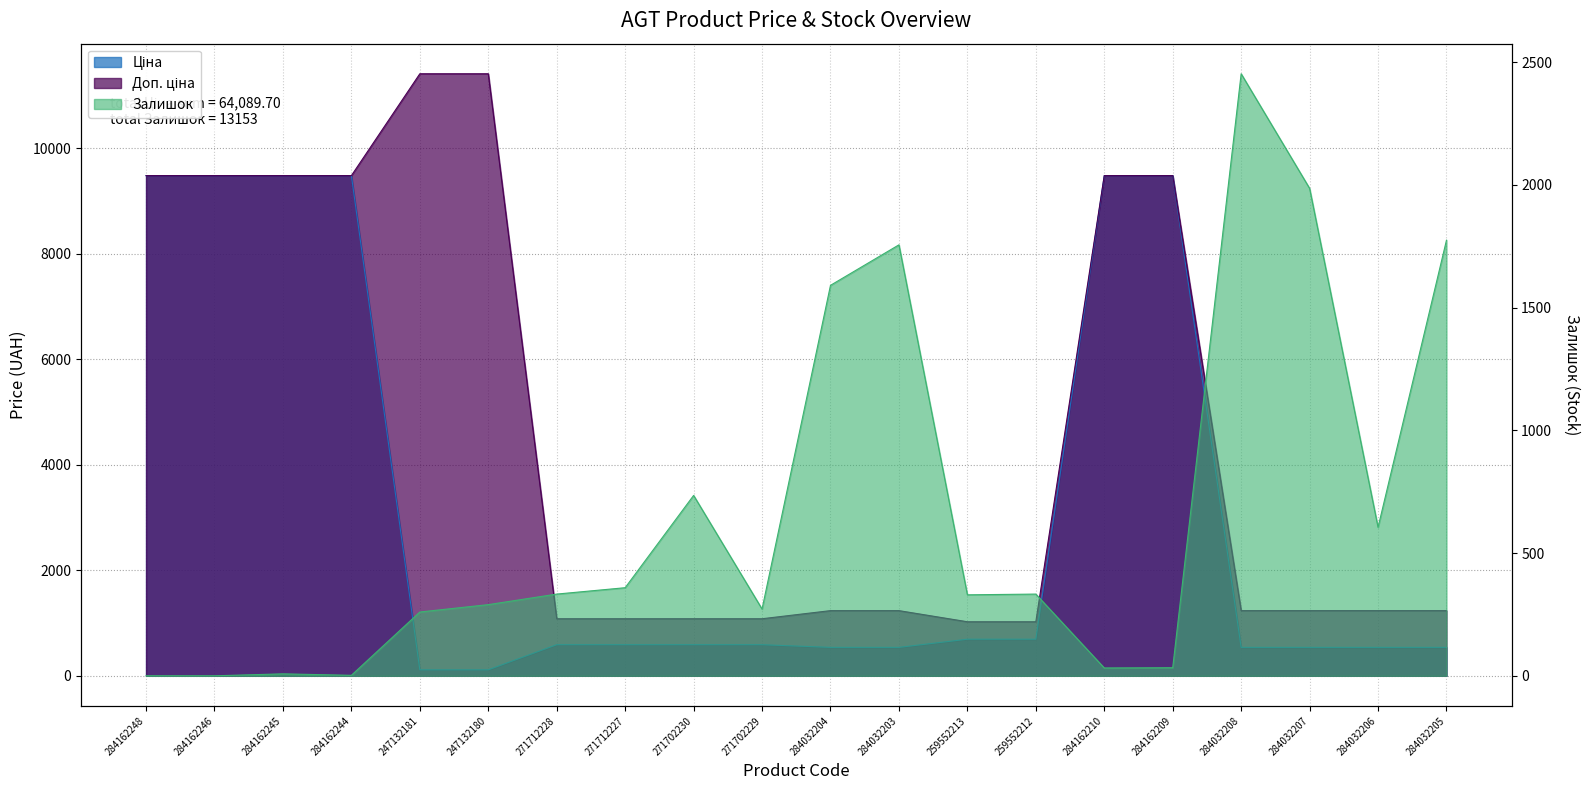

The value of Доп. ціна at 284032205 is 1235.4. True or false?

True